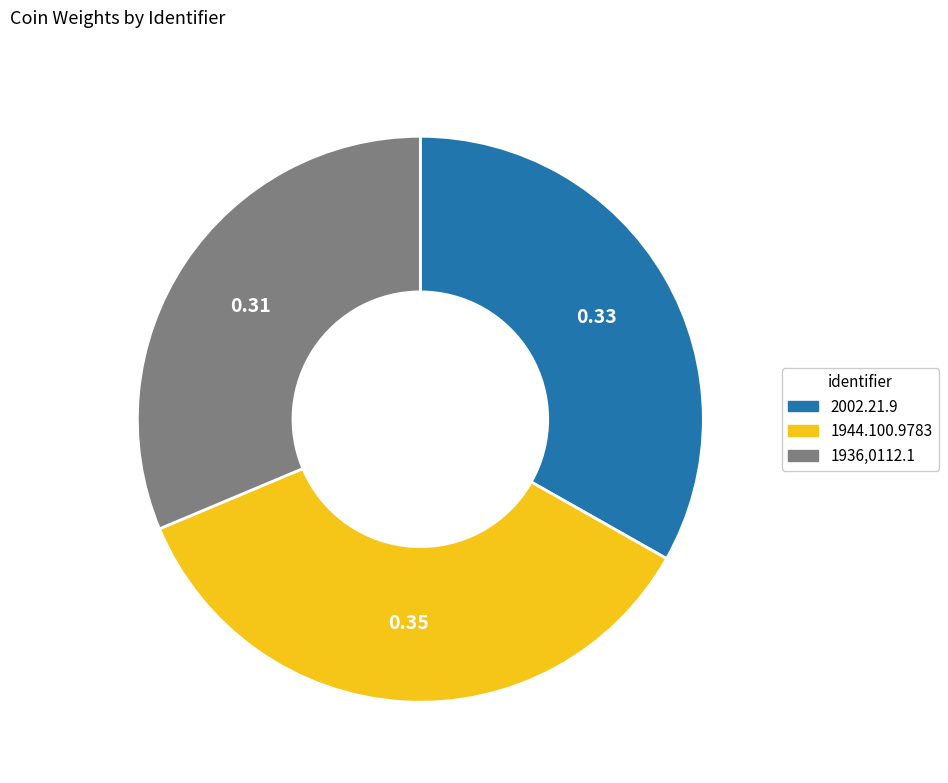

Does 1944.100.9783 account for over 50% of the chart?

No